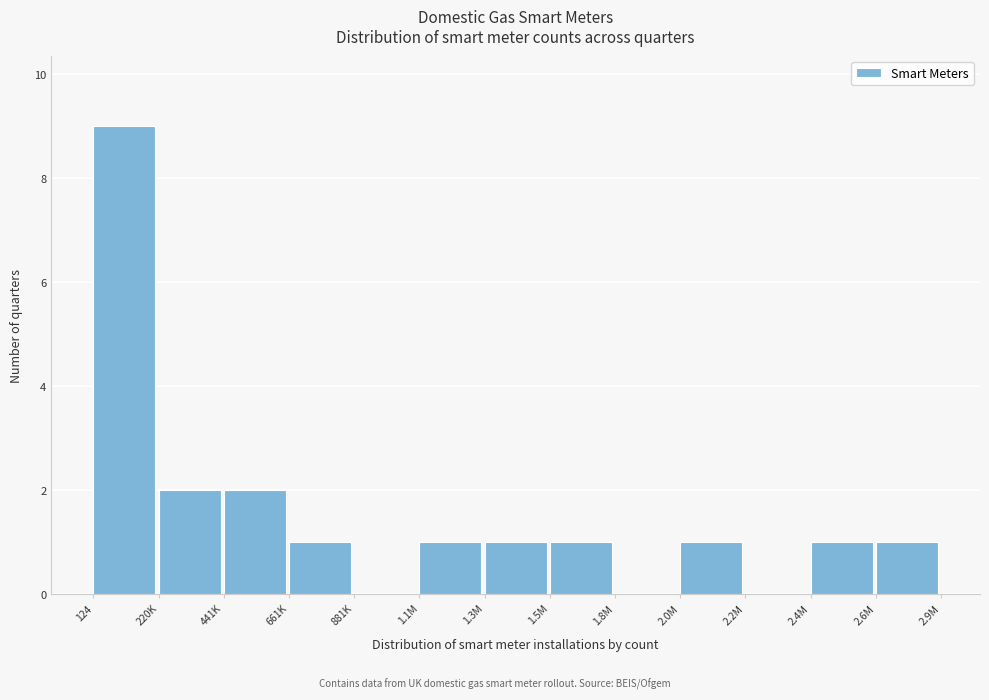

Reading left to right, what are all the values shown in this chart?

124=9	220K=2	441K=2	661K=1	881K=0	1.1M=1	1.3M=1	1.5M=1	1.8M=0	2.0M=1	2.2M=0	2.4M=1	2.6M=1